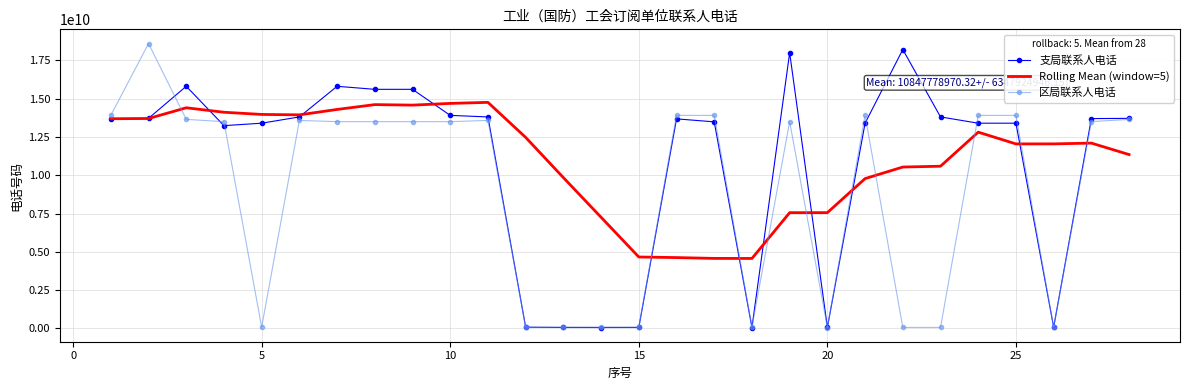

What is the difference between the second highest and second lowest values in the 区局联系人电话 series?

13841619509.0